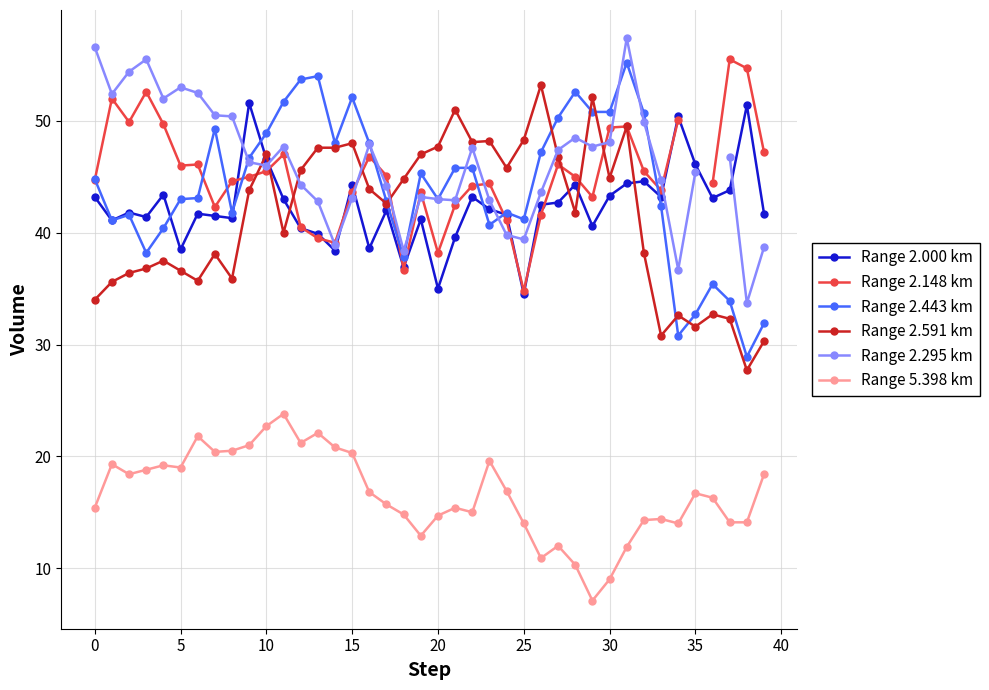

Which series changed the most between 29 and 37?

Range 2.591 km